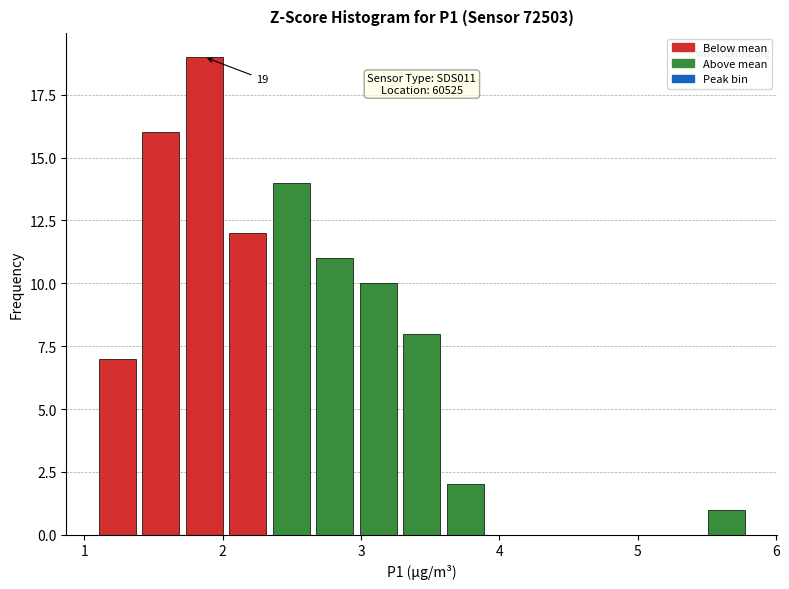

Read against the x-axis, roughly where is the centre of the tallest bar?

1.9